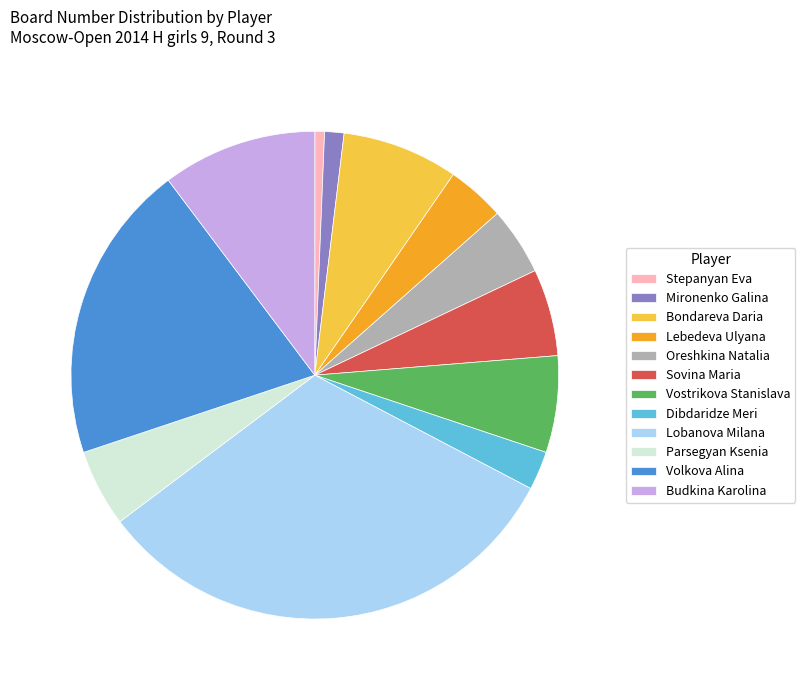

Rank the categories by value from highest to lowest.

Lobanova Milana, Volkova Alina, Budkina Karolina, Bondareva Daria, Vostrikova Stanislava, Sovina Maria, Parsegyan Ksenia, Oreshkina Natalia, Lebedeva Ulyana, Dibdaridze Meri, Mironenko Galina, Stepanyan Eva